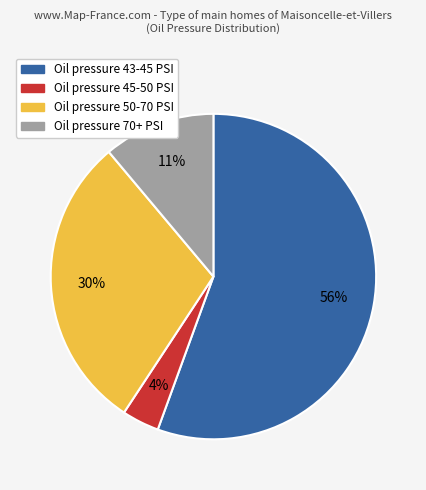

To the nearest percent, what percentage of the pie is Oil pressure 50-70 PSI?

30%